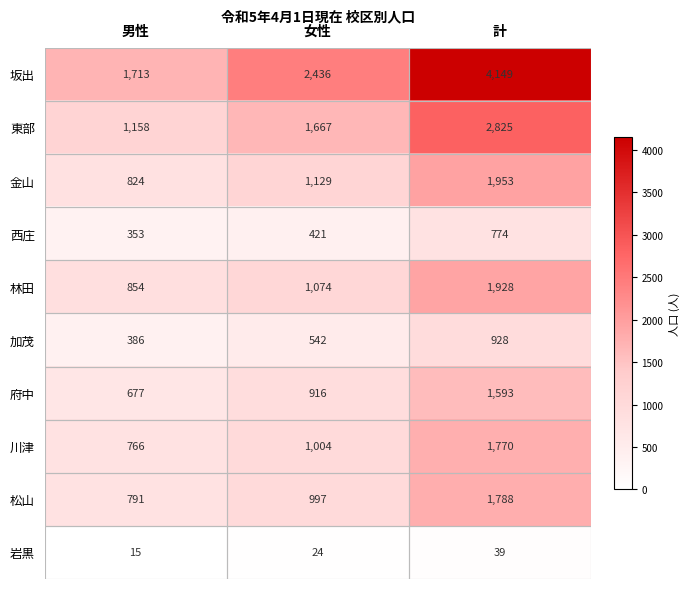

At which category is the sum across all series the highest?

計